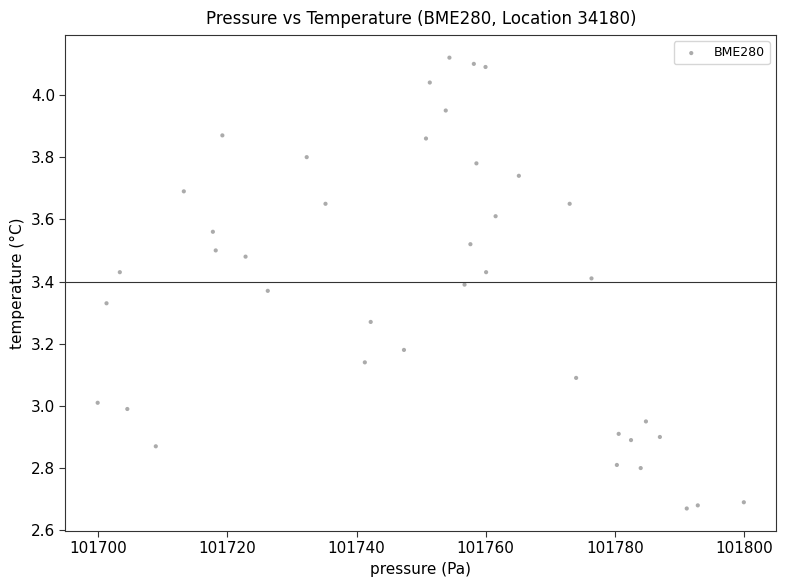

What is the range of X values (max minus min)?

100.1